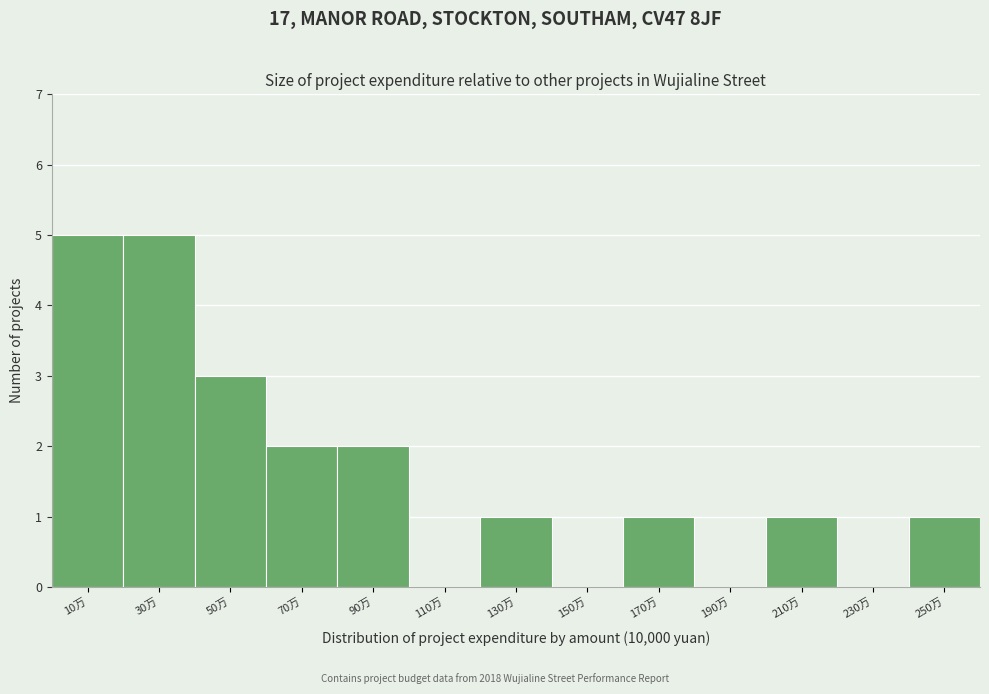

Reading left to right, transcribe all the data shown in this chart.

10万=5	30万=5	50万=3	70万=2	90万=2	110万=0	130万=1	150万=0	170万=1	190万=0	210万=1	230万=0	250万=1